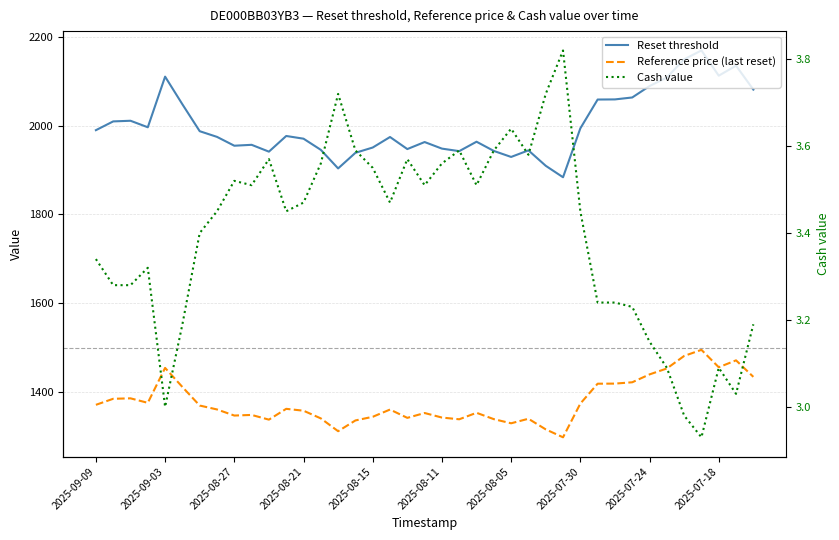

What is the average value of the Reference price (last reset) series?

1379.8